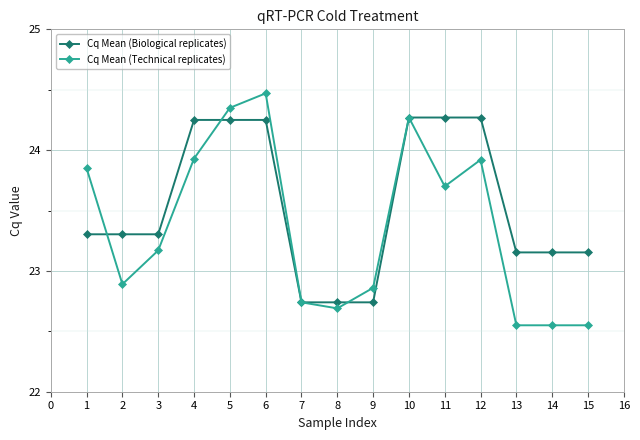

Rank the series at 1 from highest to lowest value.

Cq Mean (Technical replicates), Cq Mean (Biological replicates)